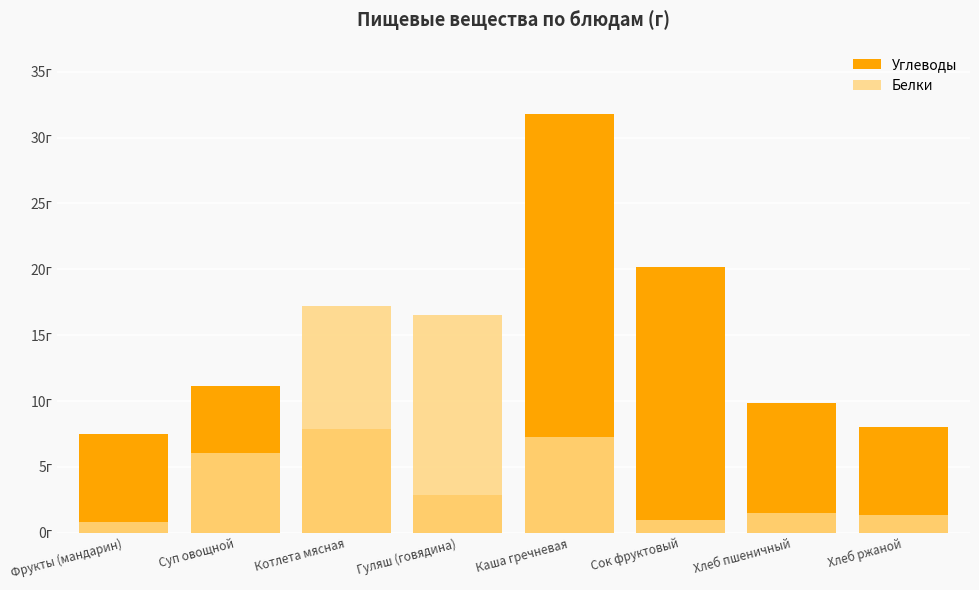

Which category has the lowest value across all series?

Фрукты (мандарин)